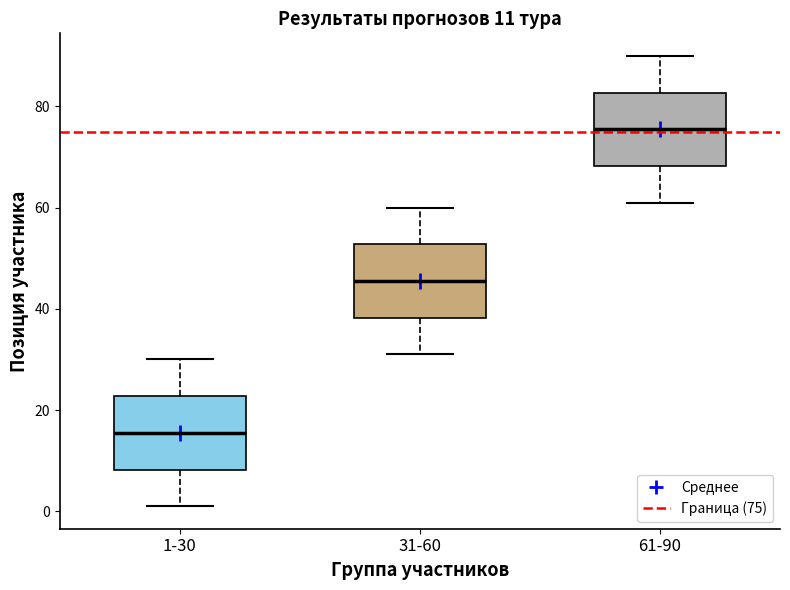

Which box has the highest median line?

61-90